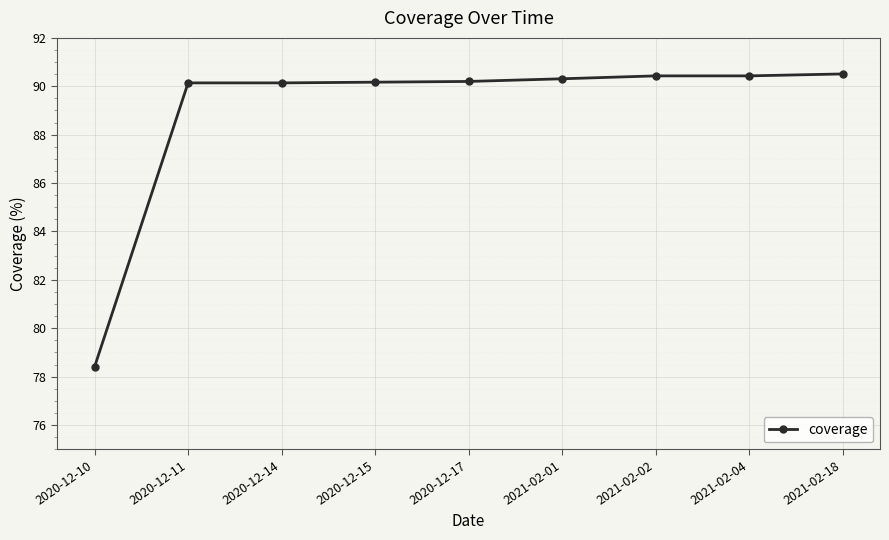

What is the greatest value displayed?

90.5